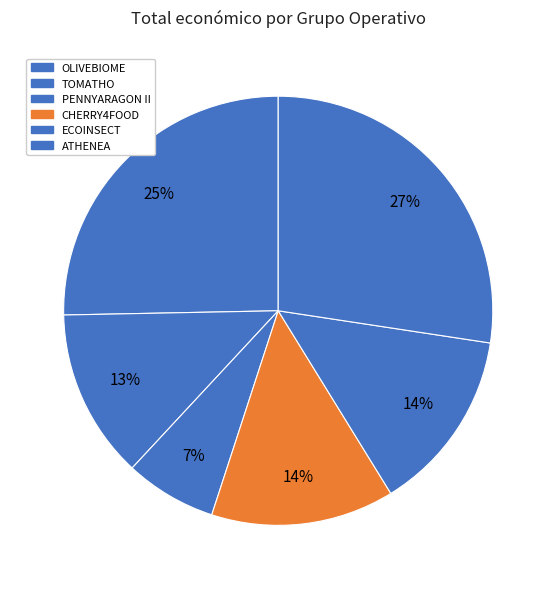

What is the total percentage of PENNYARAGON II and TOMATHO?

19.7%